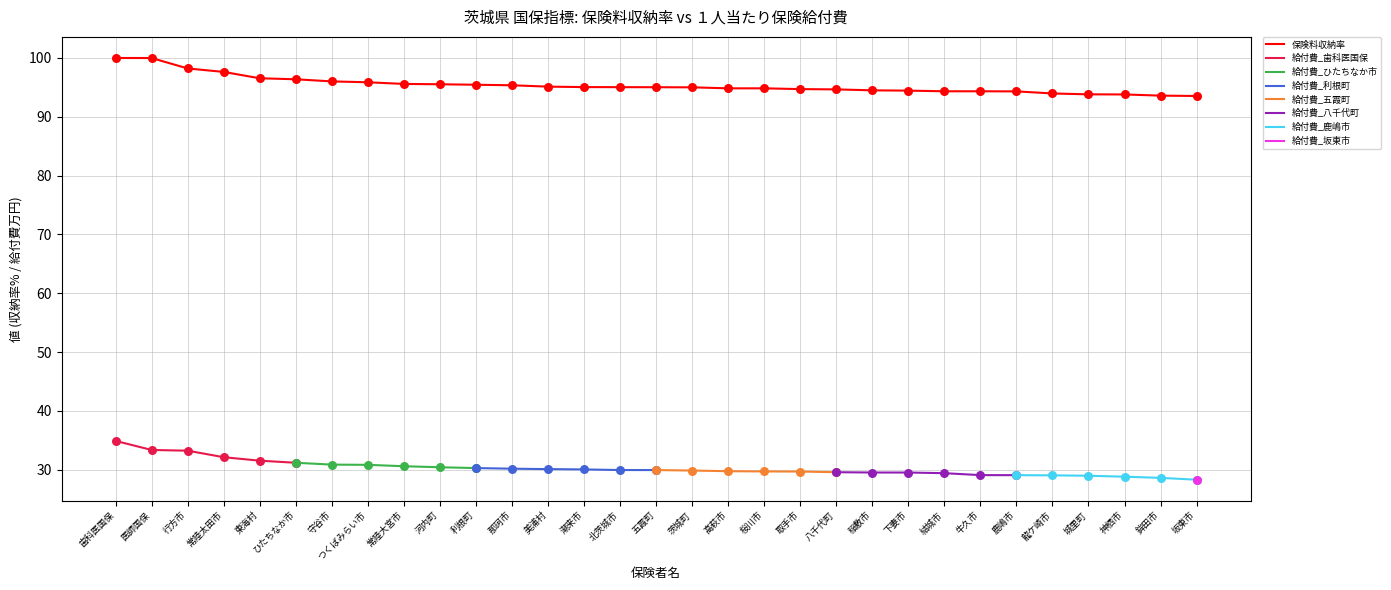

What is the highest value of the 保険料収納率 series?

100.0